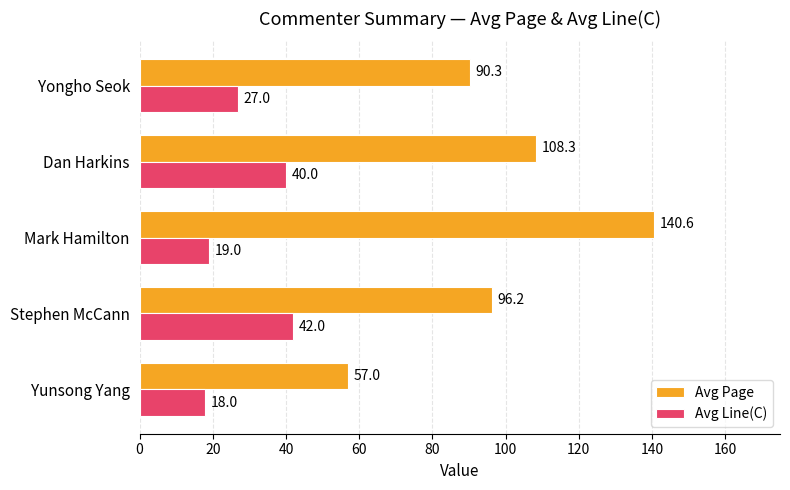

Is it true that Avg Page equals 140.6 at Mark Hamilton?

True